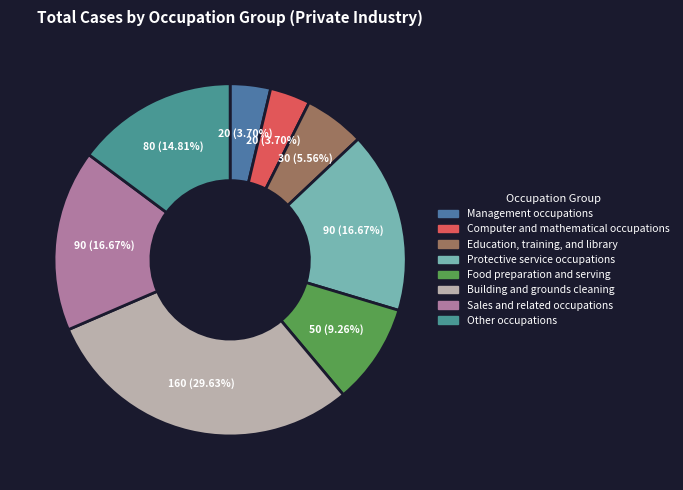

What is the smallest slice in the pie chart?

Management occupations